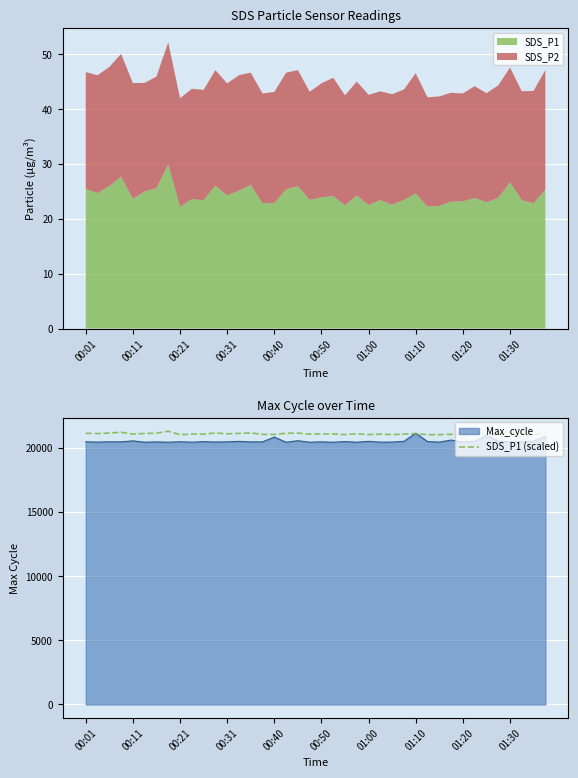

What is the maximum value for Max_cycle?

21156.0